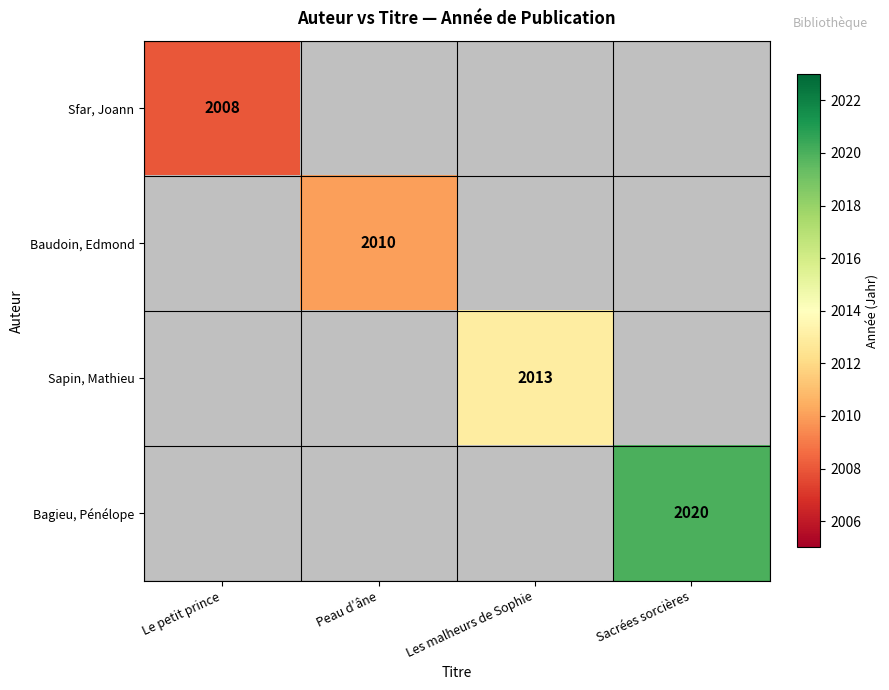

True or false: Sfar, Joann has a value of 3273 at Le petit prince.

False